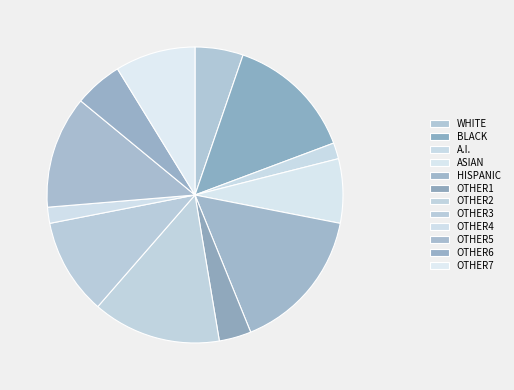

How many segments does this pie chart have?

12